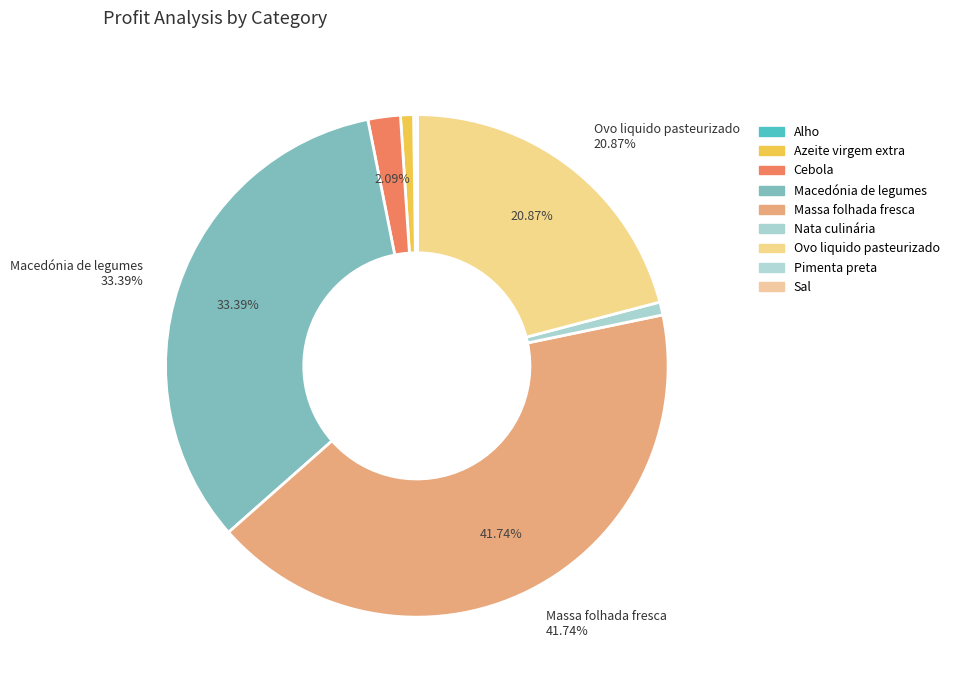

What percentage do Azeite virgem extra and Sal together represent?

0.9%